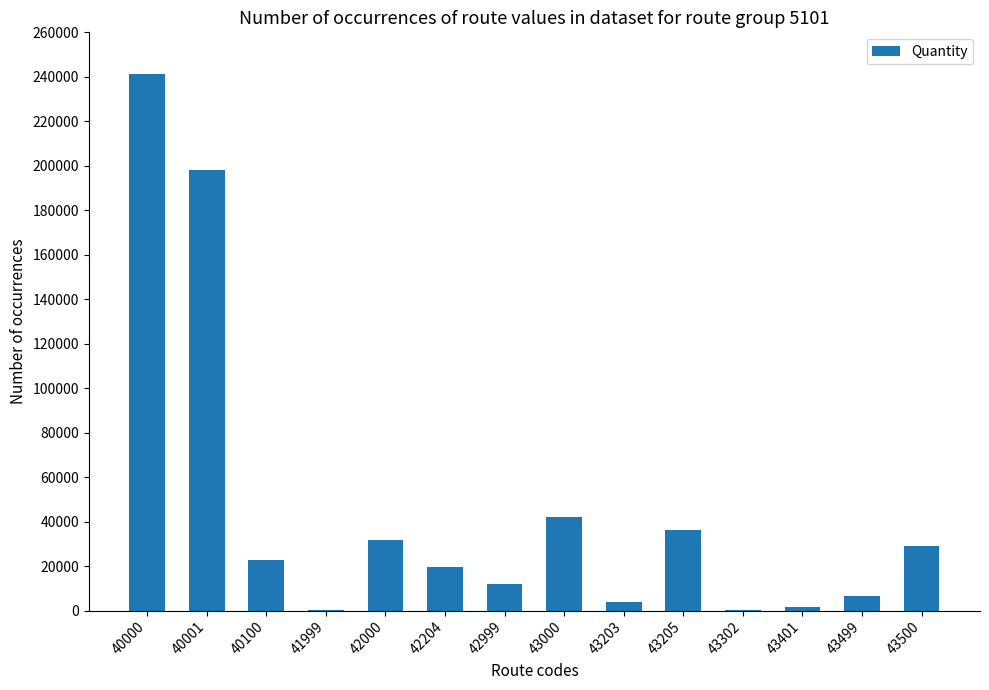

The chart shows a value of 6642 at 43499. True or false?

True